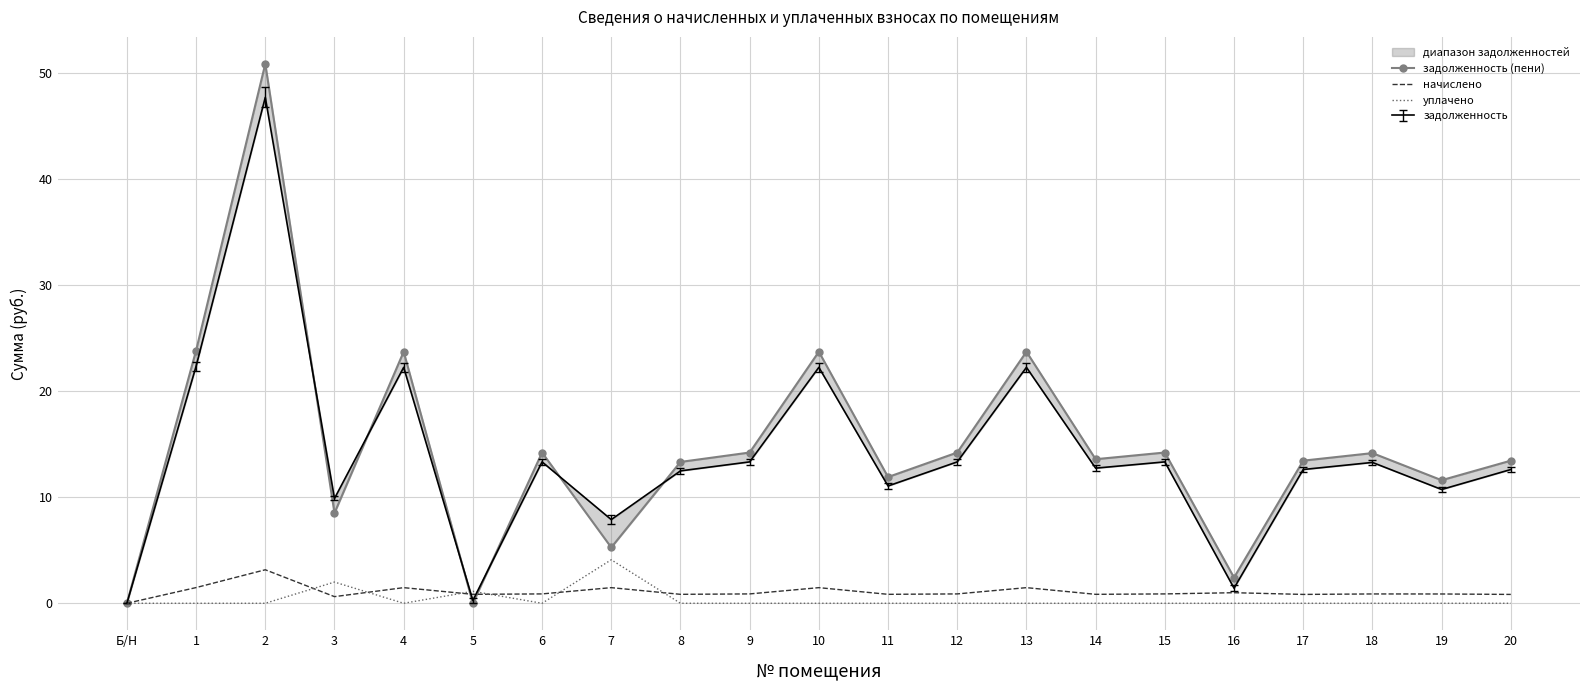

List the labels in order of задолженность (пени) value, smallest first.

Б/Н, 5, 16, 7, 3, 19, 11, 8, 17, 20, 14, 18, 6, 9, 12, 15, 4, 10, 13, 1, 2